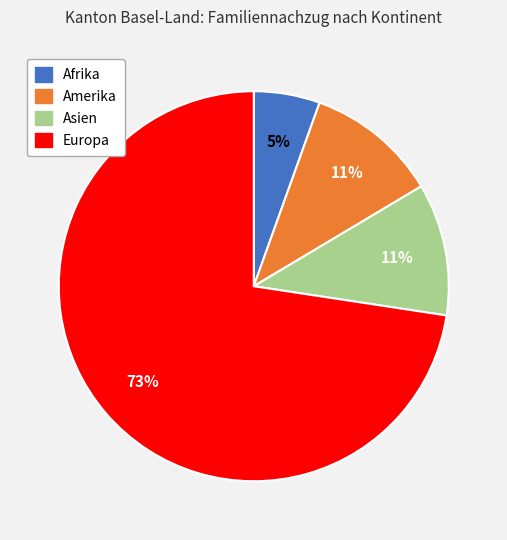

Which has a higher value, Asien or Afrika?

Asien